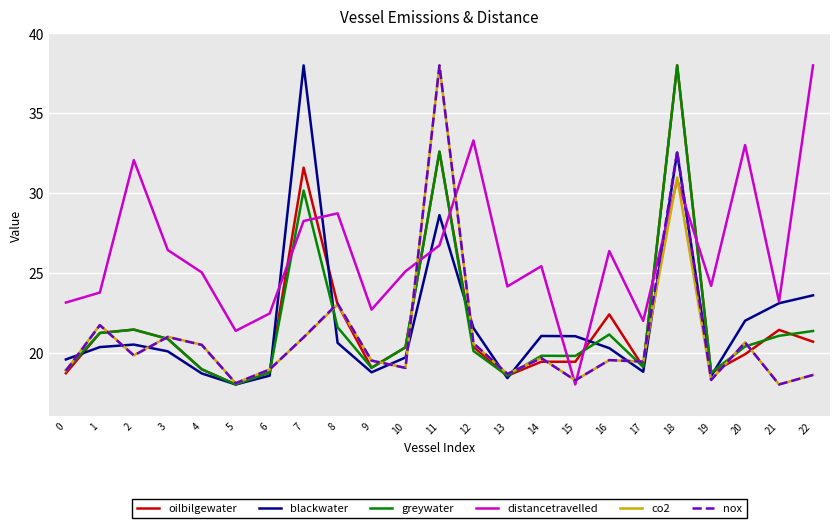

Is it true that co2 equals 18.1 at 5?

True